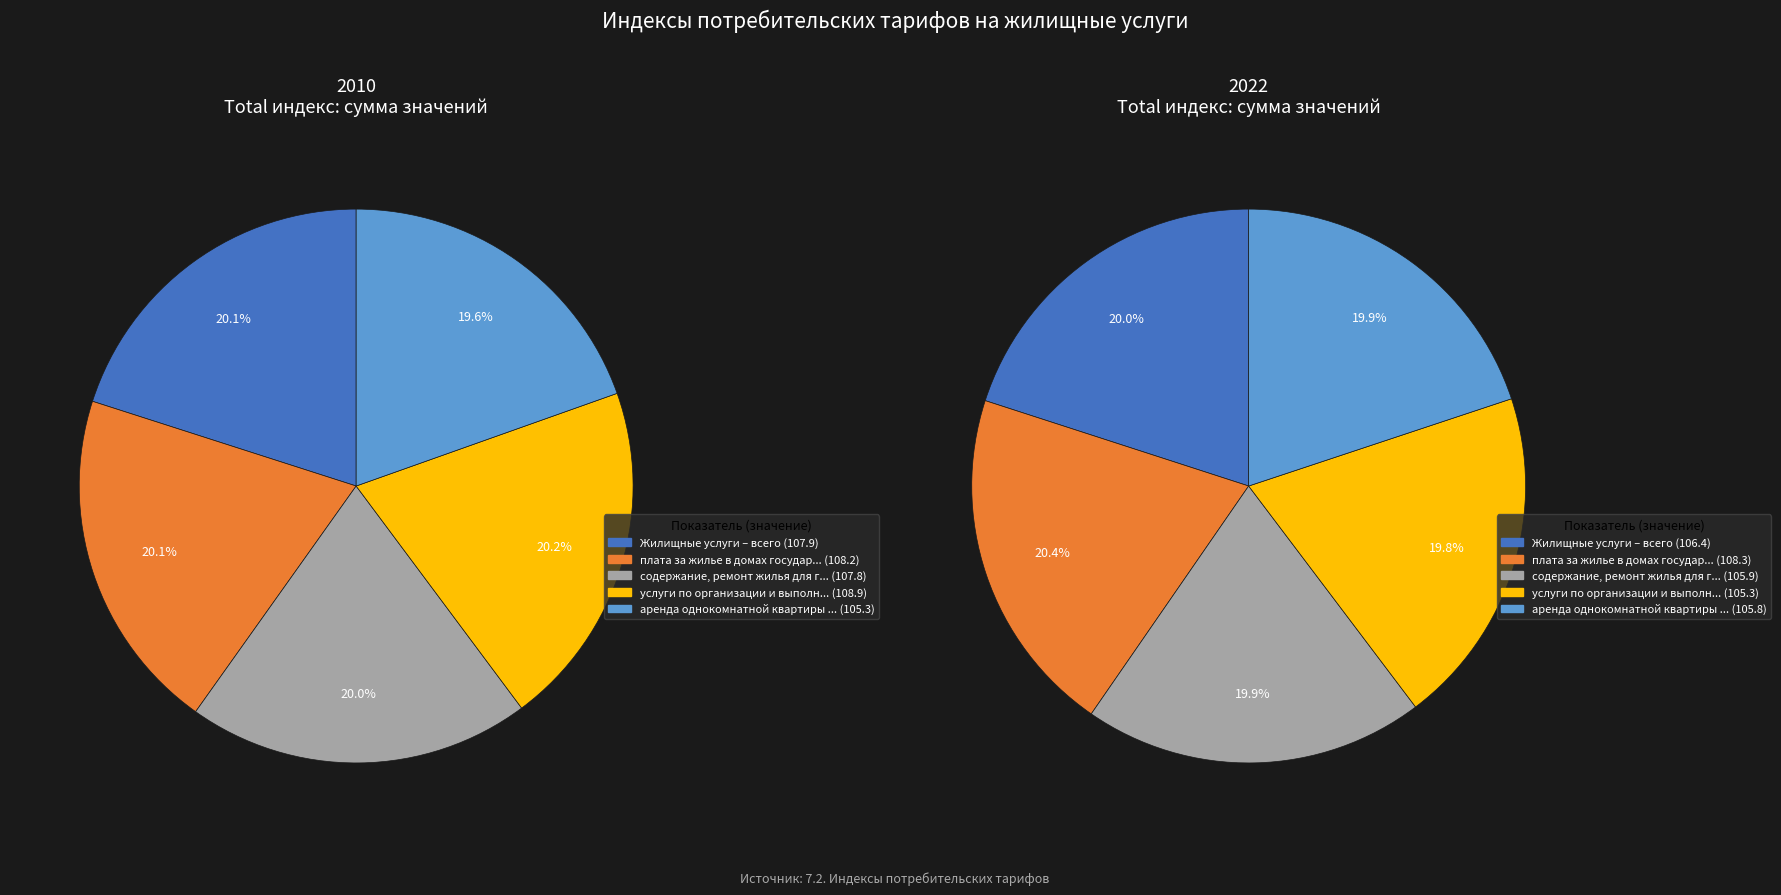

Does values_2022 represent more than half of the total?

No